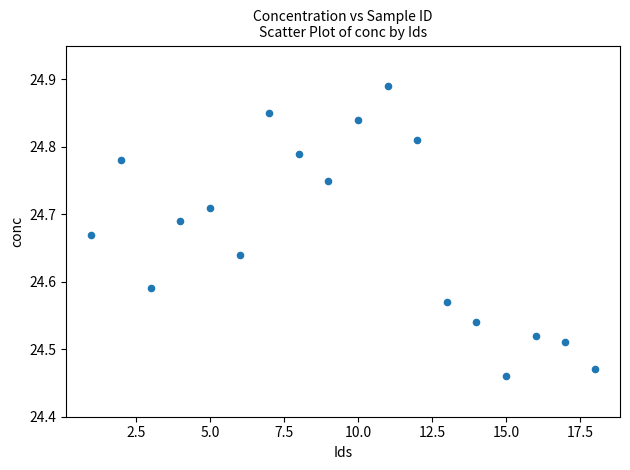

What is the range of X values (max minus min)?

17.0